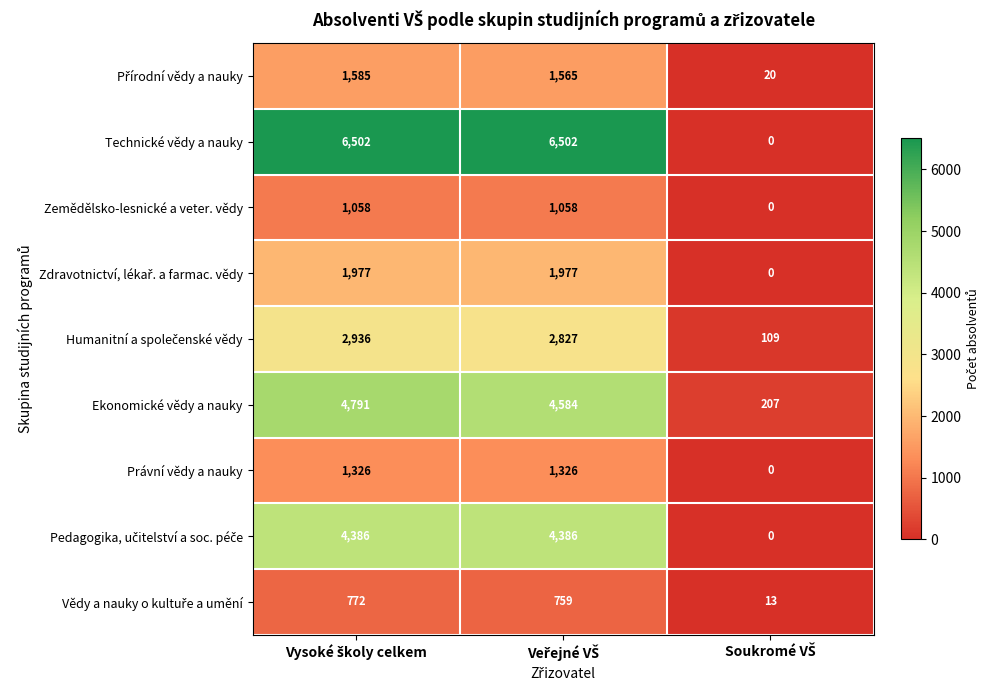

How many data points does each series have?

3